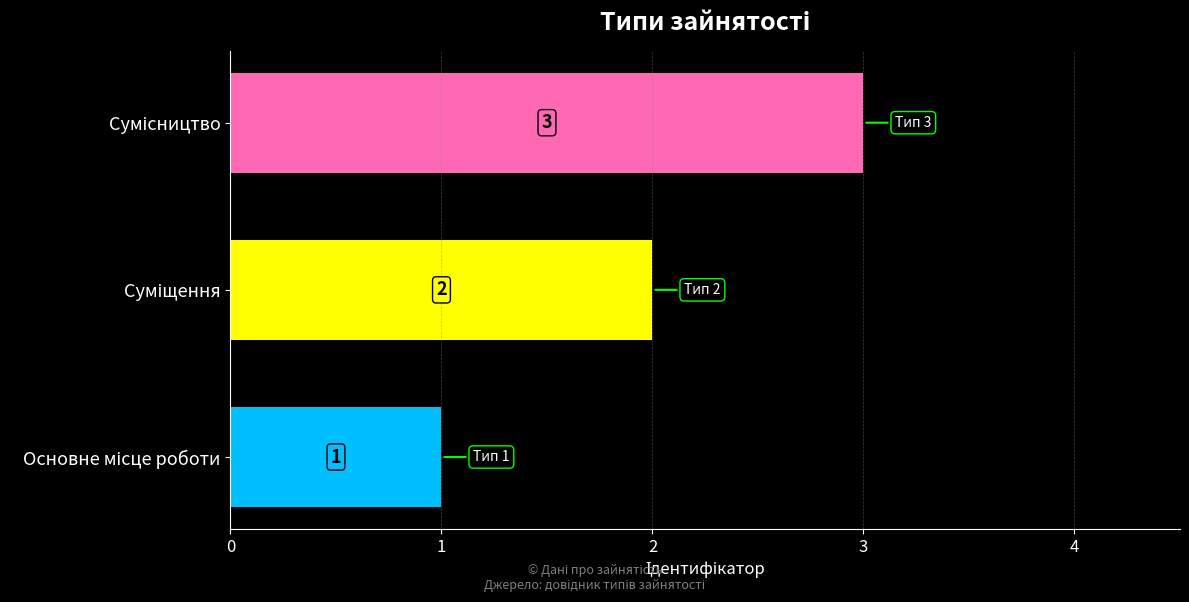

What is the sum of all values?

6